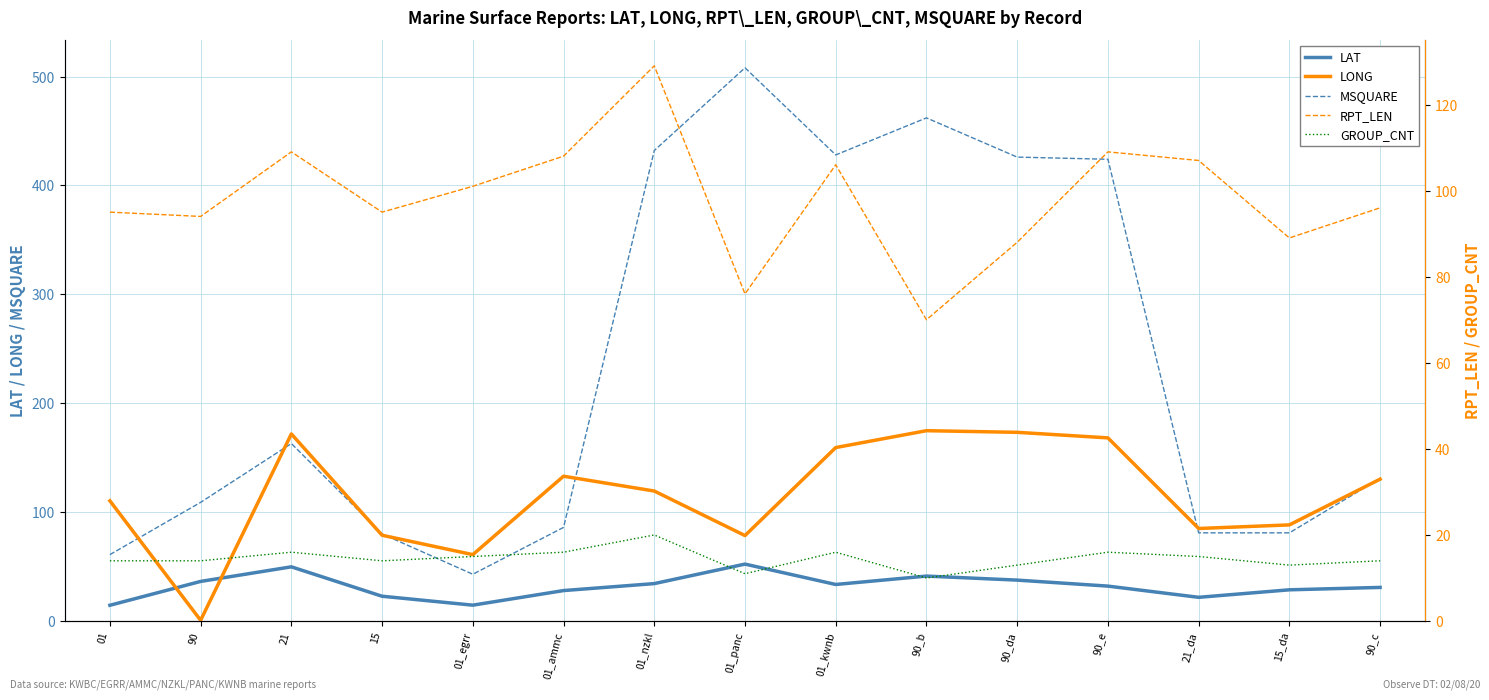

What is the difference between the maximum and minimum values in the RPT_LEN series?

59.0